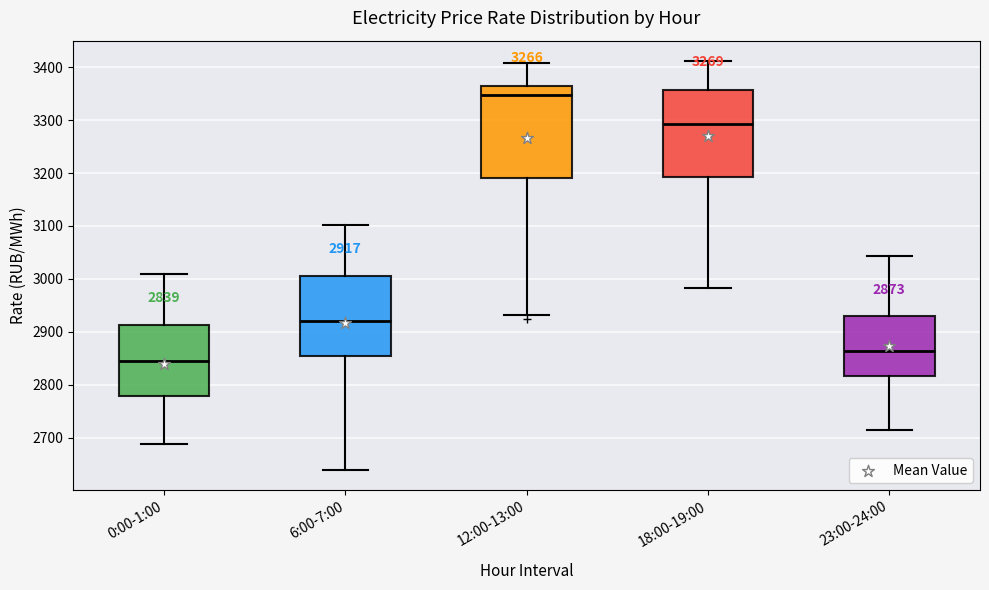

Which box's median line is the lowest?

0:00-1:00